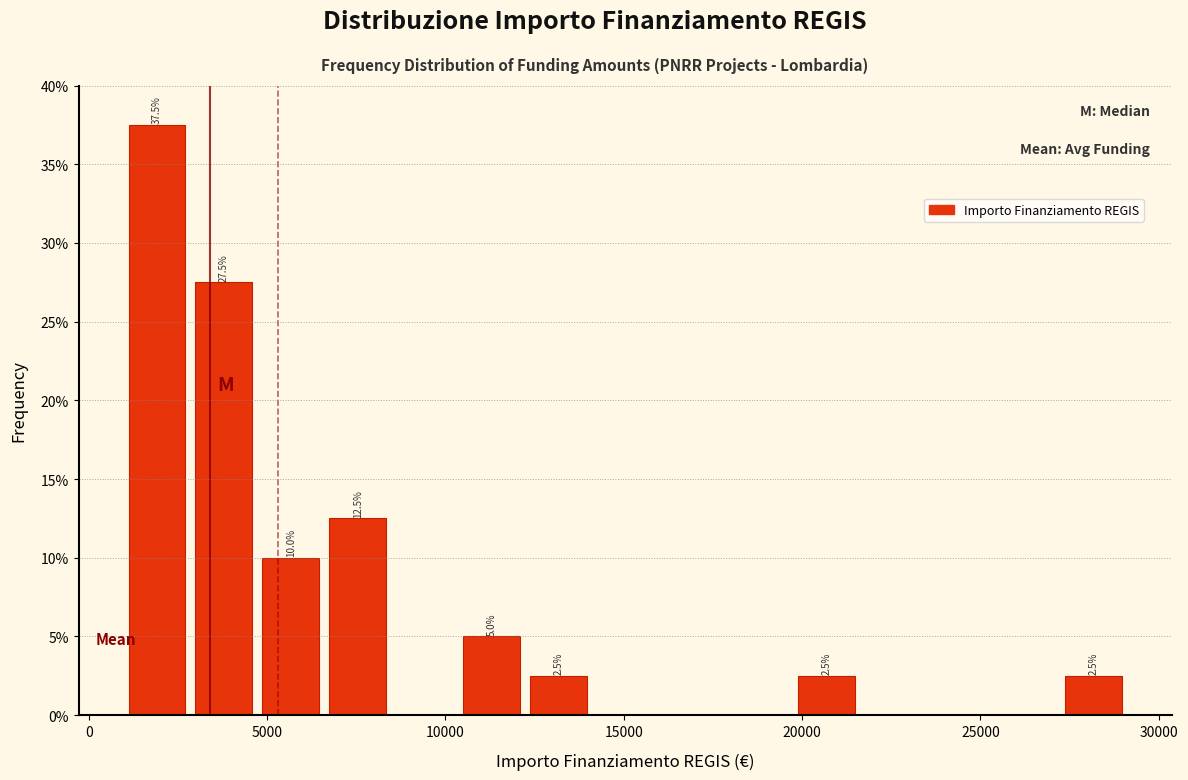

Around what value on the x-axis is the tallest bar? Give the approximate position of its centre, as read against the axis.

2000